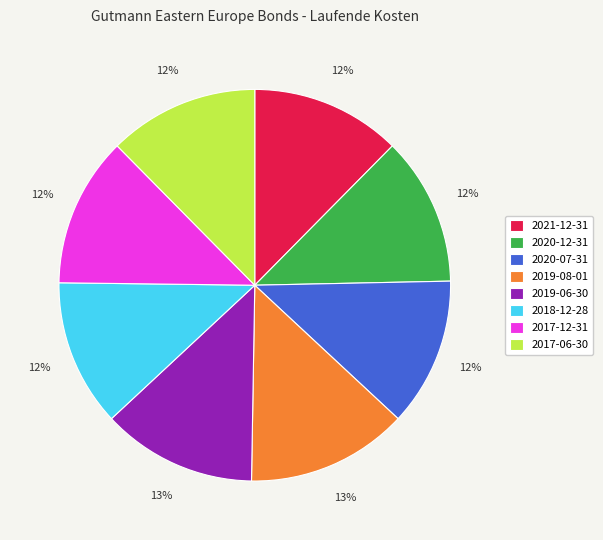

Is there any slice that represents more than half of the pie?

No